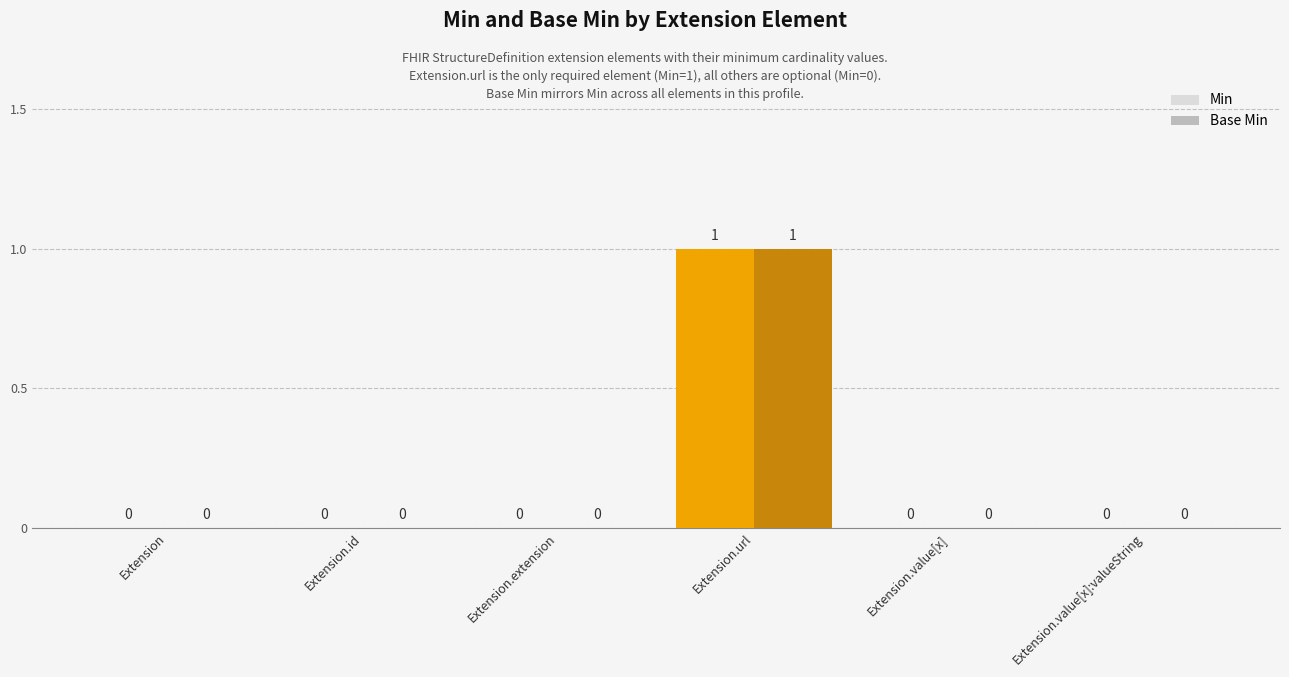

How many Base Min values are between 0 and 1?

6